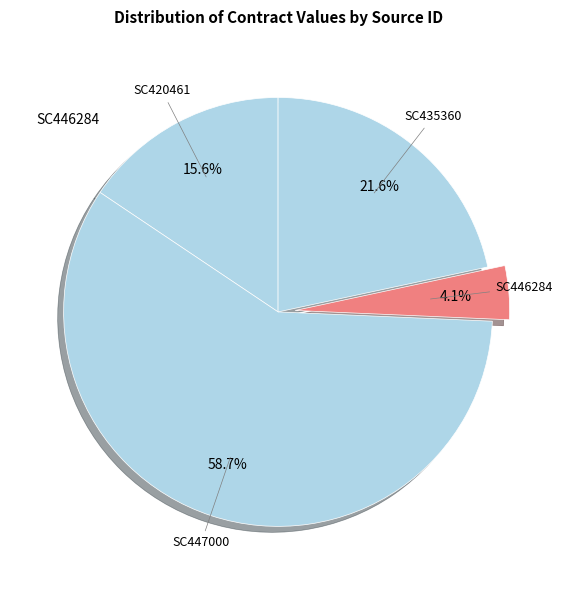

What is the smallest slice in the pie chart?

SC446284